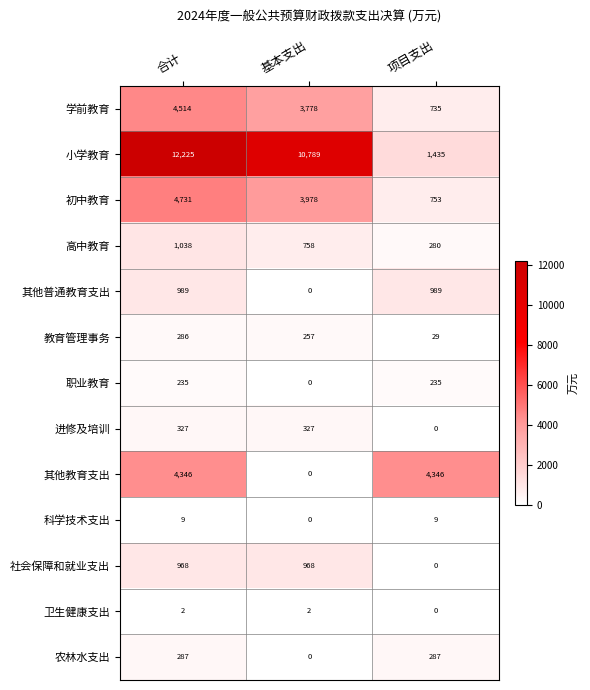

Which series has the largest total across all categories?

小学教育